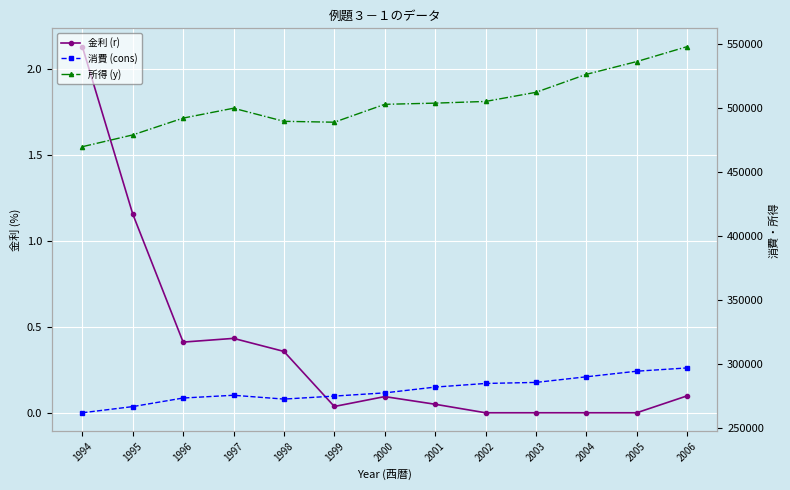

List the labels in order of 所得 (y) value, largest first.

2006, 2005, 2004, 2003, 2002, 2001, 2000, 1997, 1996, 1998, 1999, 1995, 1994